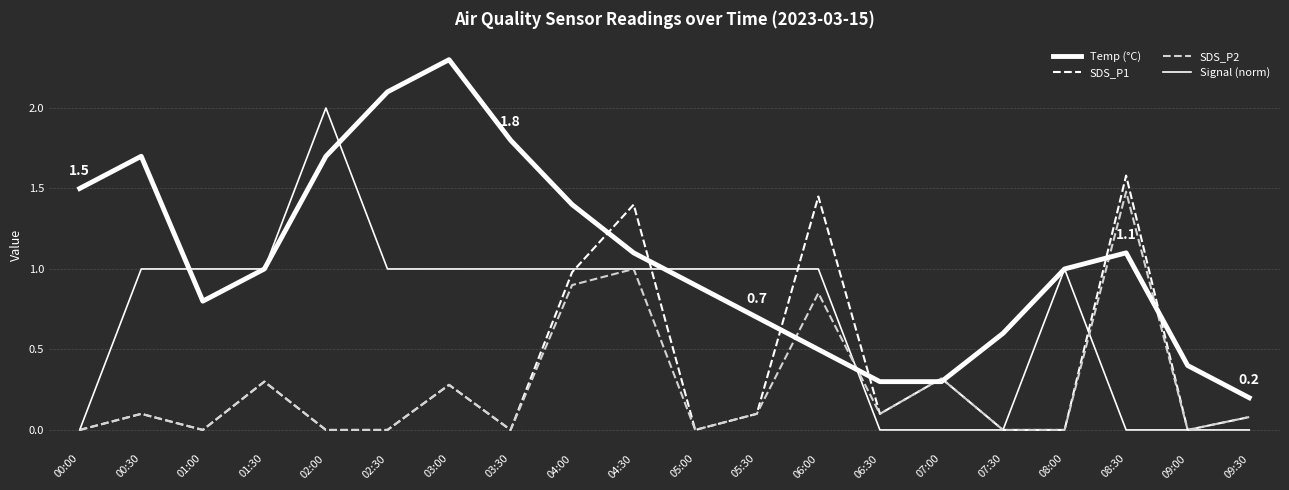

Rank the categories by Temp (°C) value from lowest to highest.

09:30, 06:30, 07:00, 09:00, 06:00, 07:30, 05:30, 01:00, 05:00, 01:30, 08:00, 04:30, 08:30, 04:00, 00:00, 00:30, 02:00, 03:30, 02:30, 03:00